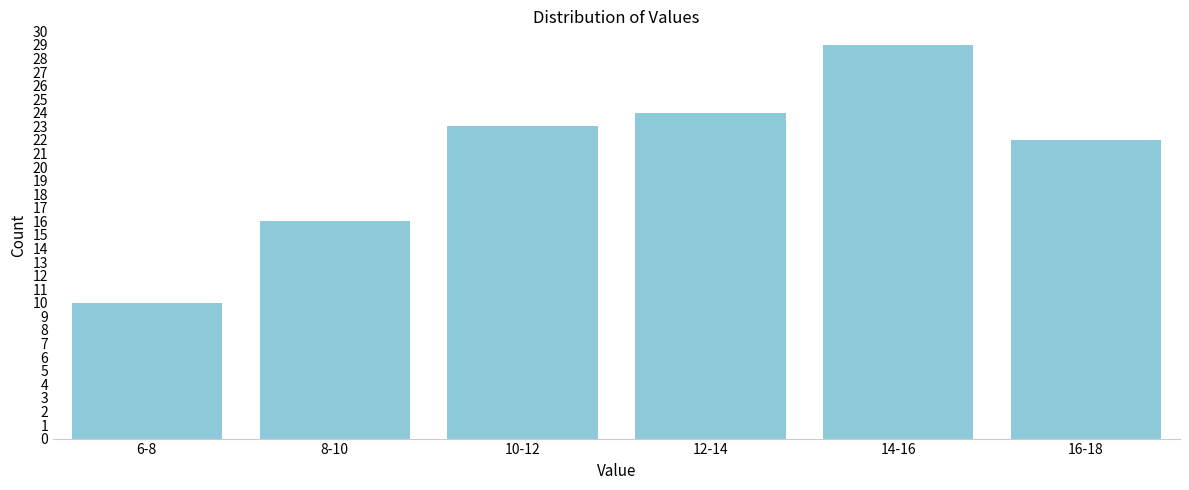

Reading right to left, extract all data points from this chart.

16-18=22	14-16=29	12-14=24	10-12=23	8-10=16	6-8=10